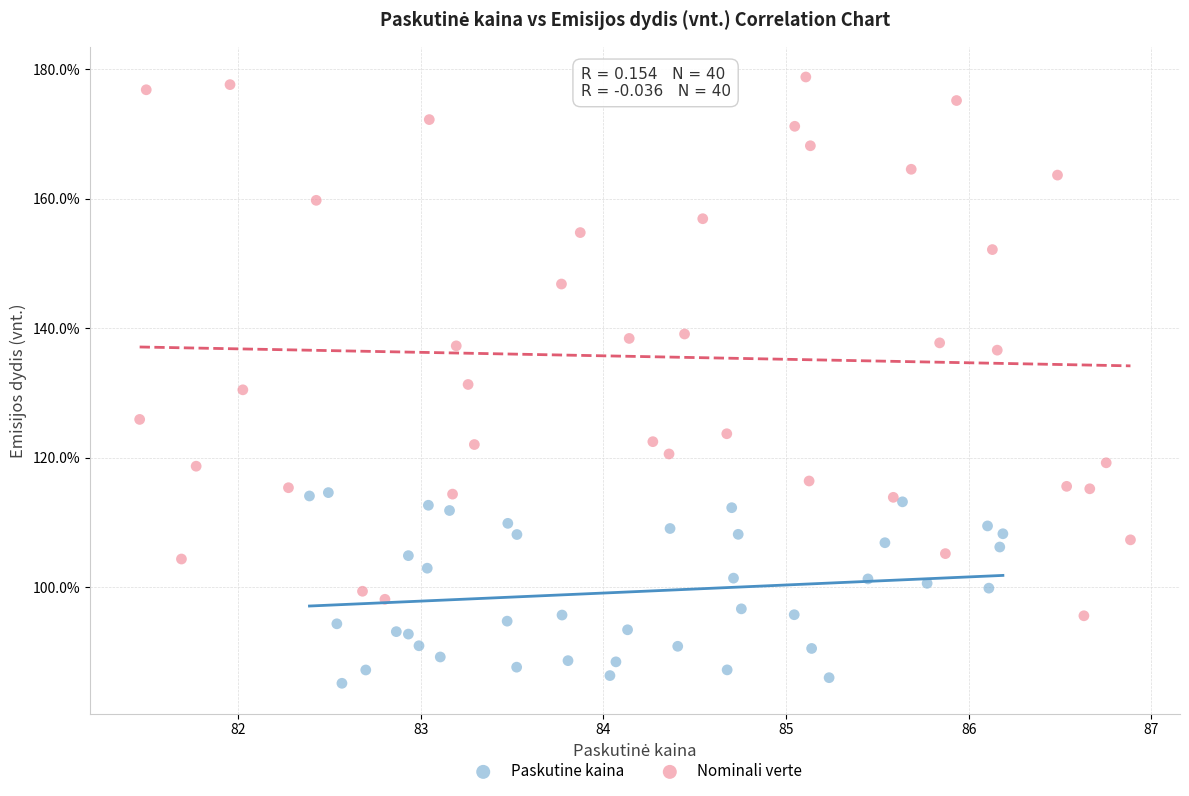

Which series has the largest Y range (max minus min)?

Nominali verte